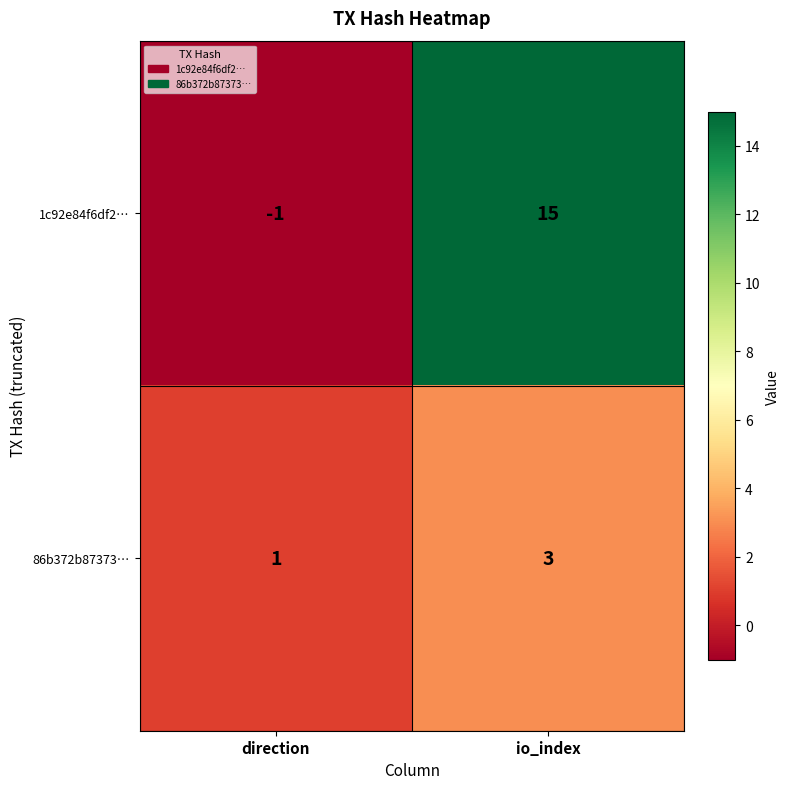

Is the value of 1c92e84f6df2… at io_index greater than the value of 86b372b87373… at io_index?

Yes